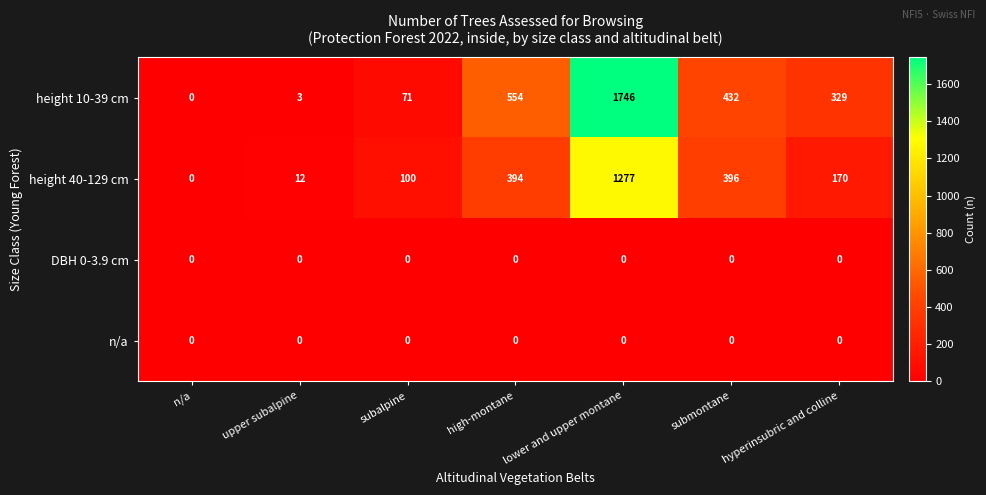

The value of DBH 0-3.9 cm at submontane is 0. True or false?

True